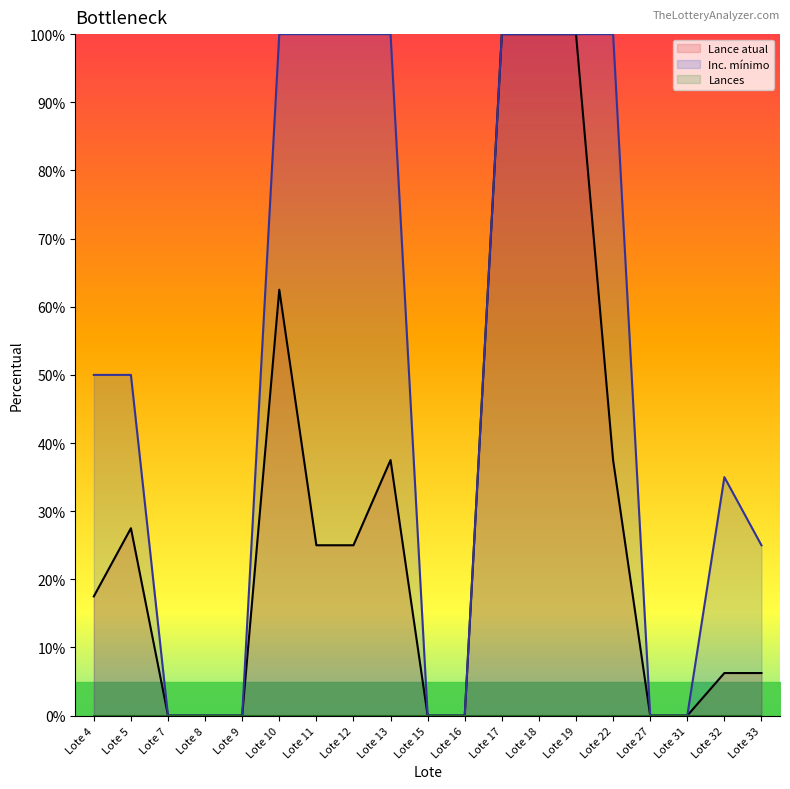

Reading right to left, list all the values displayed in this chart.

Lance atual: 6.2	6.2	0.0	0.0	37.5	100.0	100.0	100.0	0.0	0.0	37.5	25.0	25.0	62.5	0.0	0.0	0.0	27.5	17.5
Inc. mínimo: 25.0	35.0	0.0	0.0	100.0	100.0	100.0	100.0	0.0	0.0	100.0	100.0	100.0	100.0	0.0	0.0	0.0	50.0	50.0
Lances: 0.0	0.0	0.0	0.0	0.0	0.0	0.0	0.0	0.0	0.0	0.0	0.0	0.0	0.0	0.0	0.0	0.0	0.0	0.0